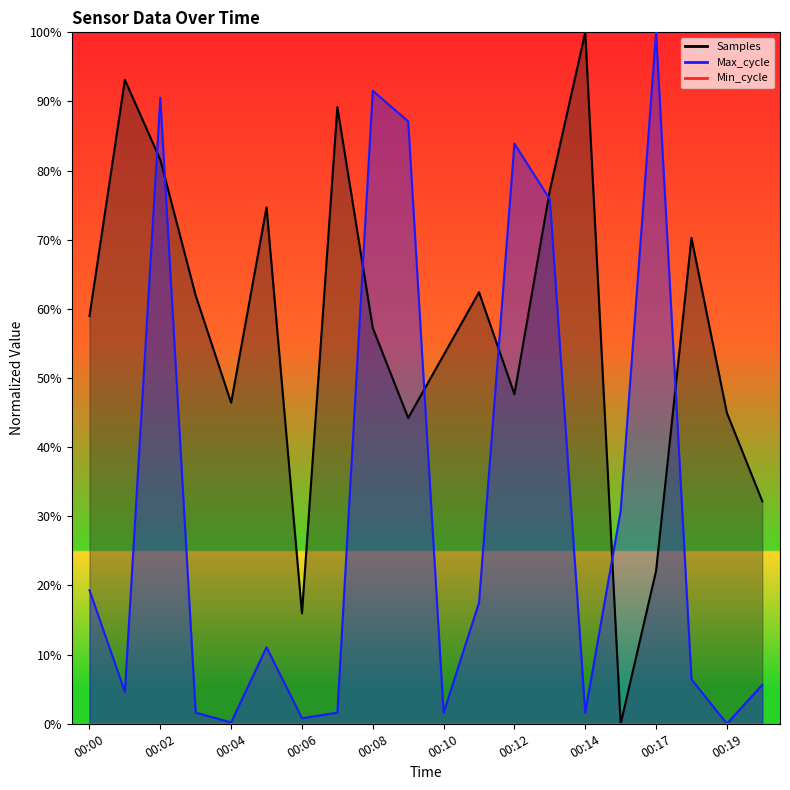

What is the total value across all series at 00:04?

46.6